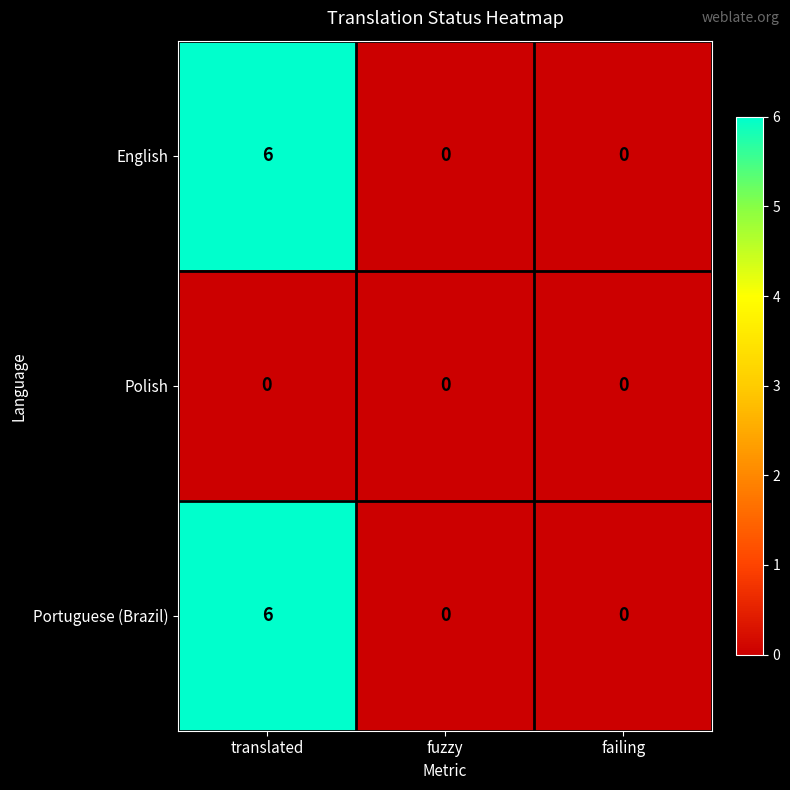

How many Portuguese (Brazil) values are between 0 and 6?

3